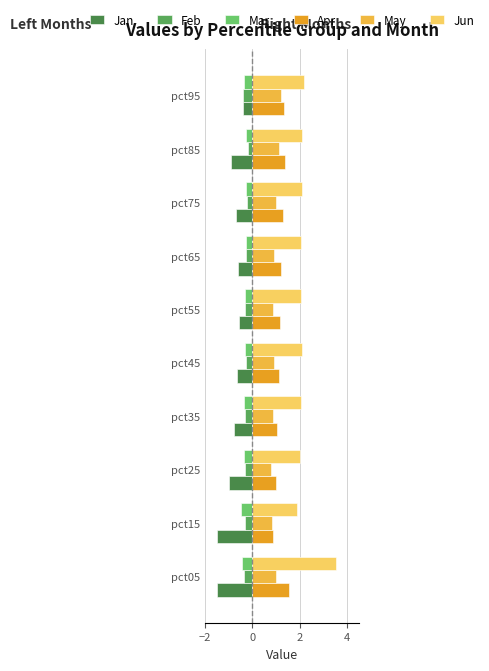

What is the lowest value of the May series?

0.8